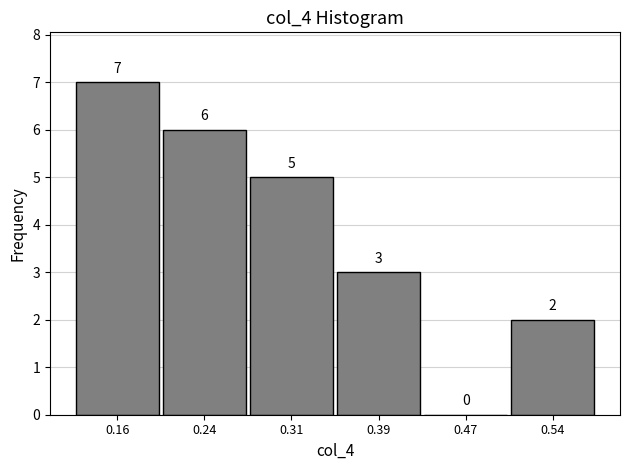

Over which range of the x-axis is the bar tallest?

0.12 to 0.20